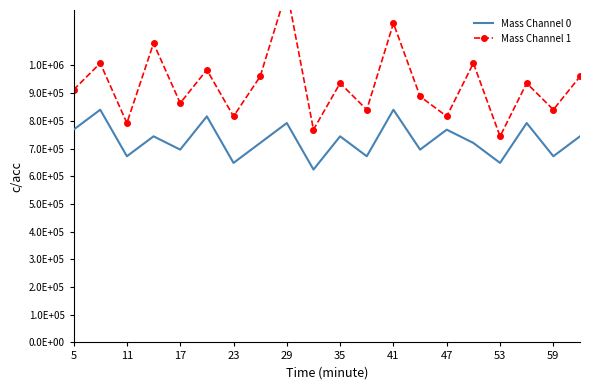

True or false: Mass Channel 1 and Mass Channel 0 cross at least once.

False